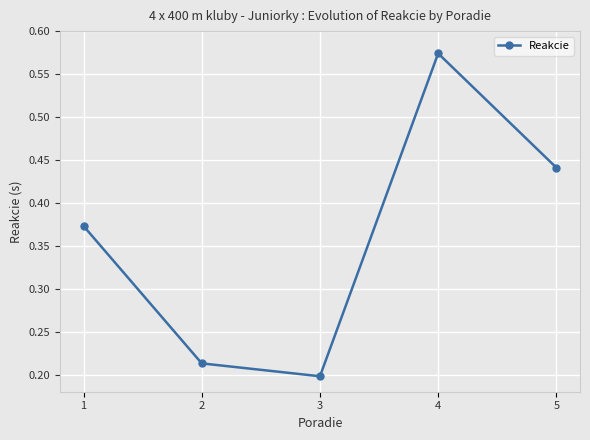

The value at 2 is 0.2. True or false?

True